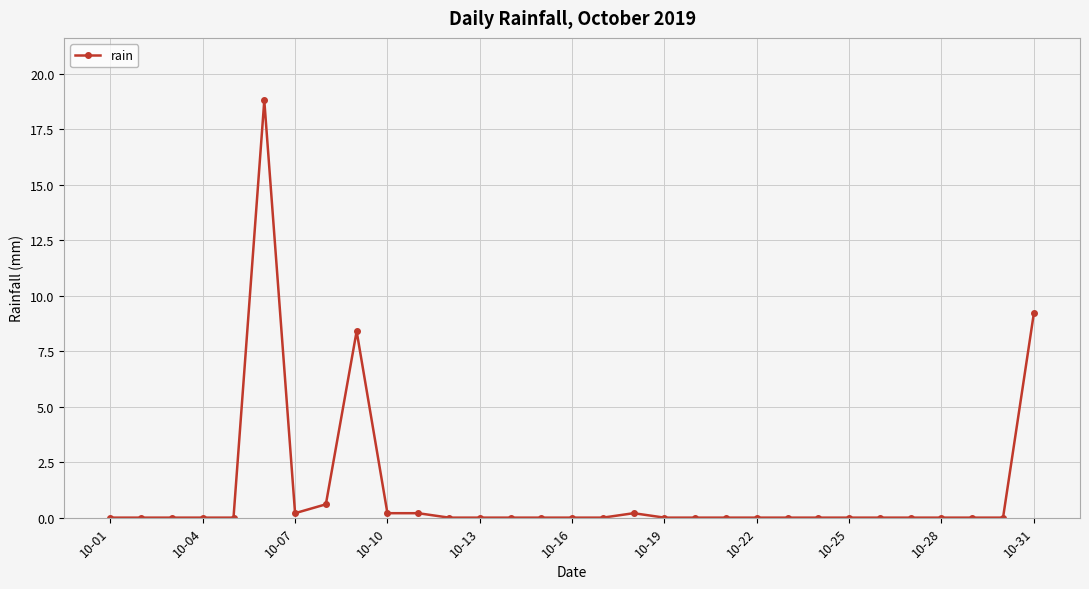

What is the difference between the maximum and minimum values?

18.8